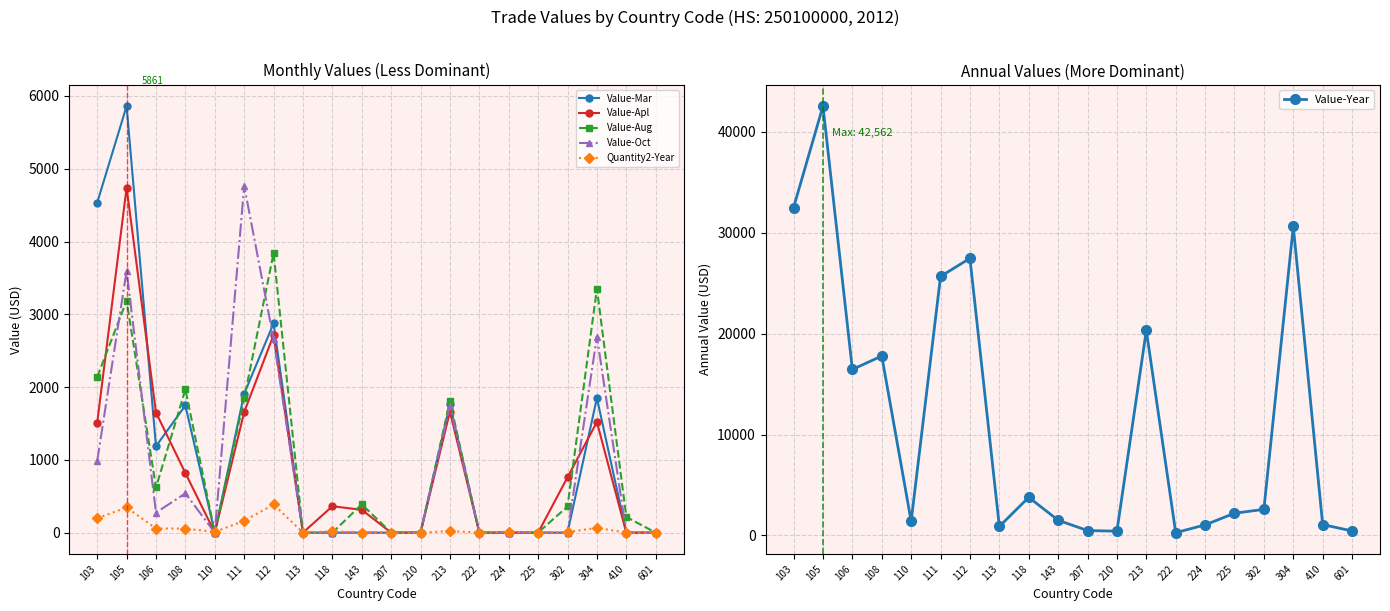

Count the number of data series in this chart.

6